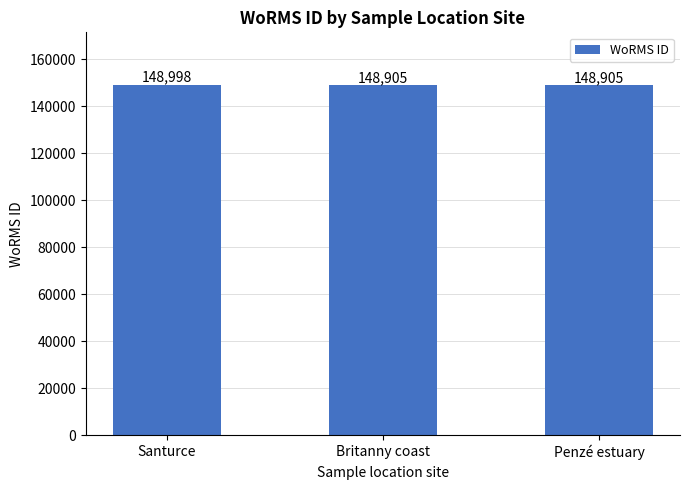

Which label corresponds to the largest value in the chart?

Santurce